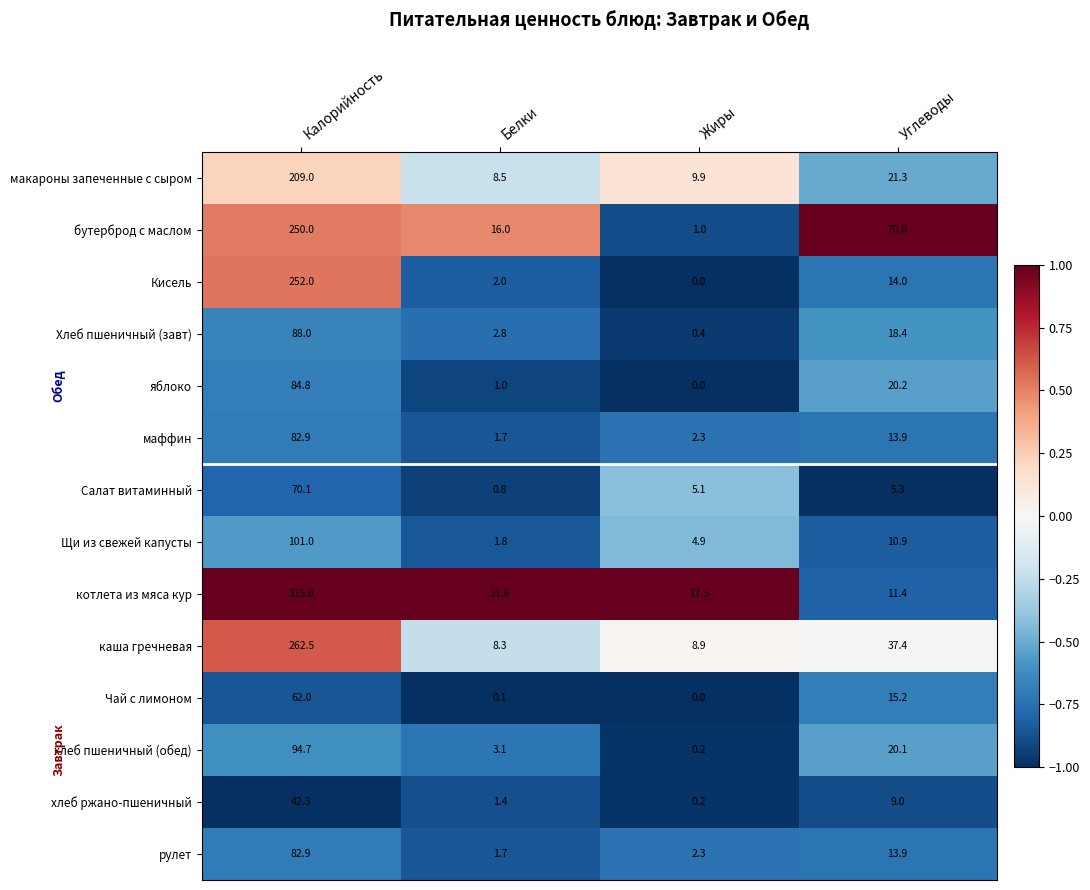

The хлеб пшеничный (обед) series shows 20.1 at Углеводы. True or false?

True